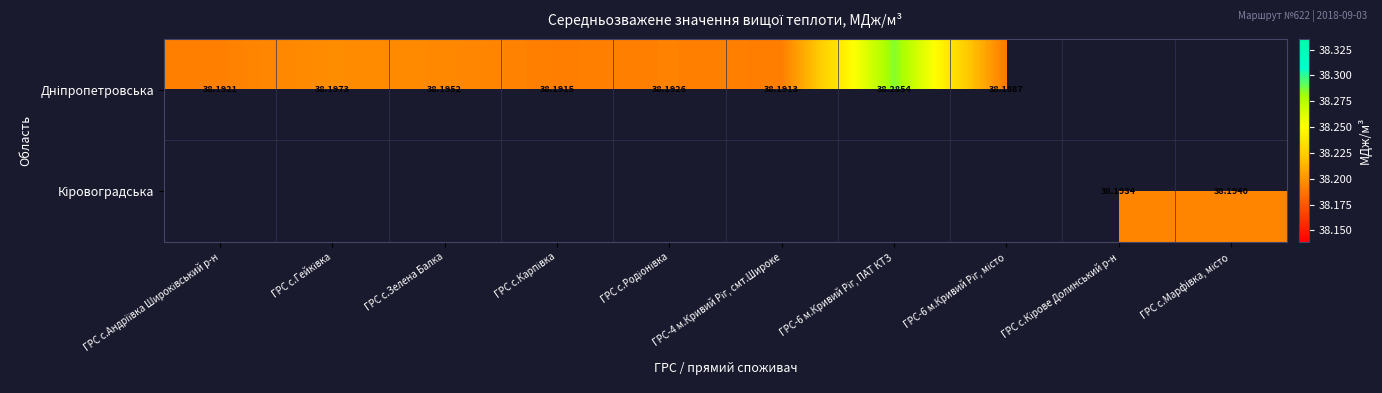

Rank the series by their maximum value, from highest to lowest.

Дніпропетровська, Кіровоградська